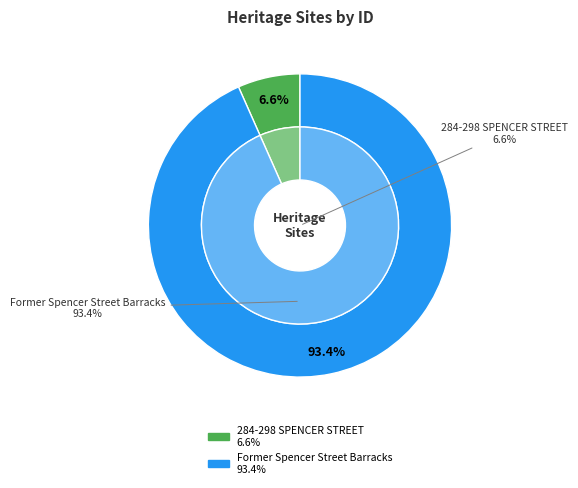

What is the change in value from 284-298 SPENCER STREET to Former Spencer Street Barracks?

+116401